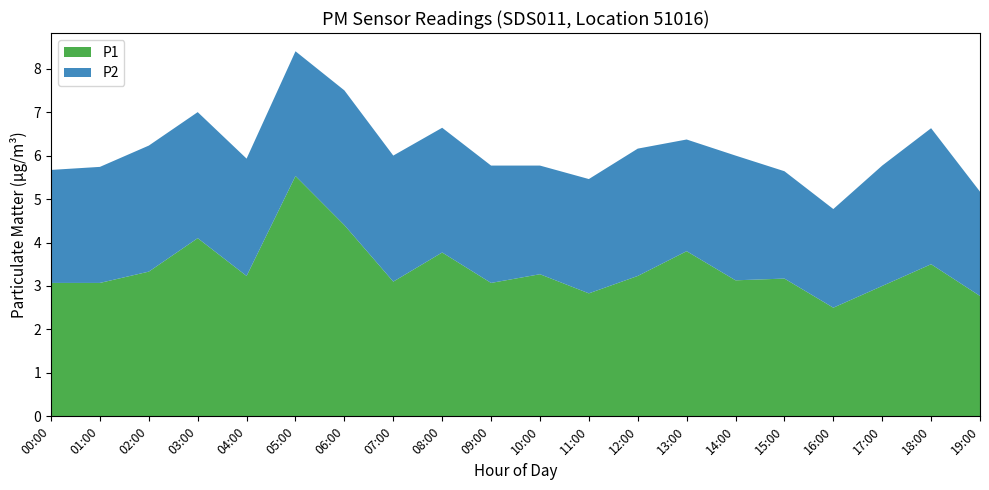

Reading left to right, extract all data points from this chart.

P1: 00:00=3.1	01:00=3.1	02:00=3.3	03:00=4.1	04:00=3.2	05:00=5.5	06:00=4.4	07:00=3.1	08:00=3.8	09:00=3.1	10:00=3.3	11:00=2.8	12:00=3.2	13:00=3.8	14:00=3.1	15:00=3.2	16:00=2.5	17:00=3.0	18:00=3.5	19:00=2.8
P2: 00:00=2.6	01:00=2.7	02:00=2.9	03:00=2.9	04:00=2.7	05:00=2.9	06:00=3.1	07:00=2.9	08:00=2.9	09:00=2.7	10:00=2.5	11:00=2.6	12:00=2.9	13:00=2.6	14:00=2.9	15:00=2.5	16:00=2.3	17:00=2.8	18:00=3.1	19:00=2.4